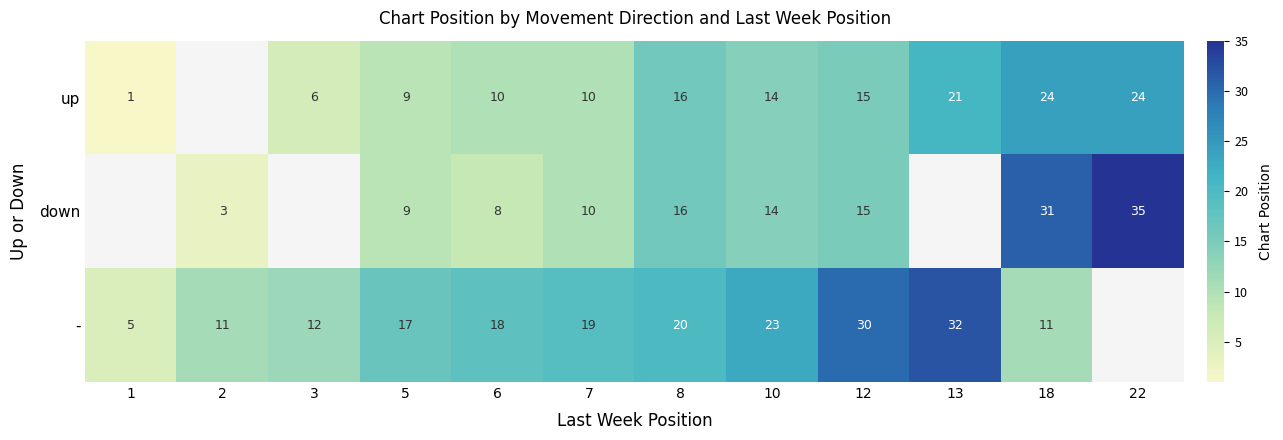

What is the sum of the - values at 2 and 1?

16